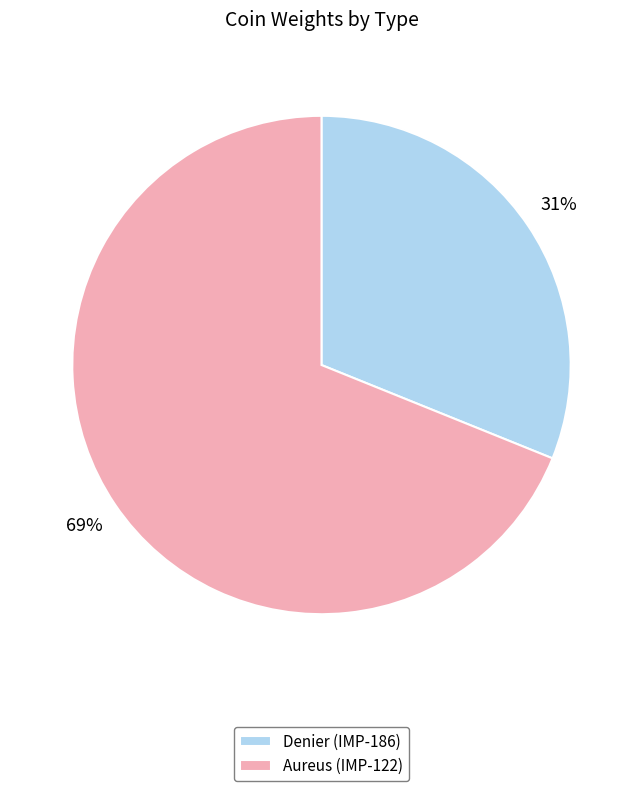

Which category has the smallest portion of the pie?

Denier (IMP-186)